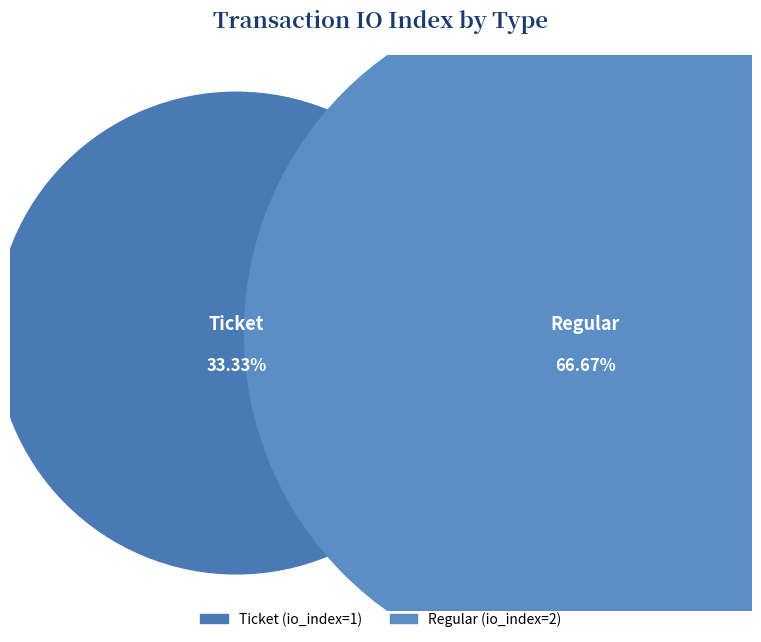

What is the majority slice?

Regular